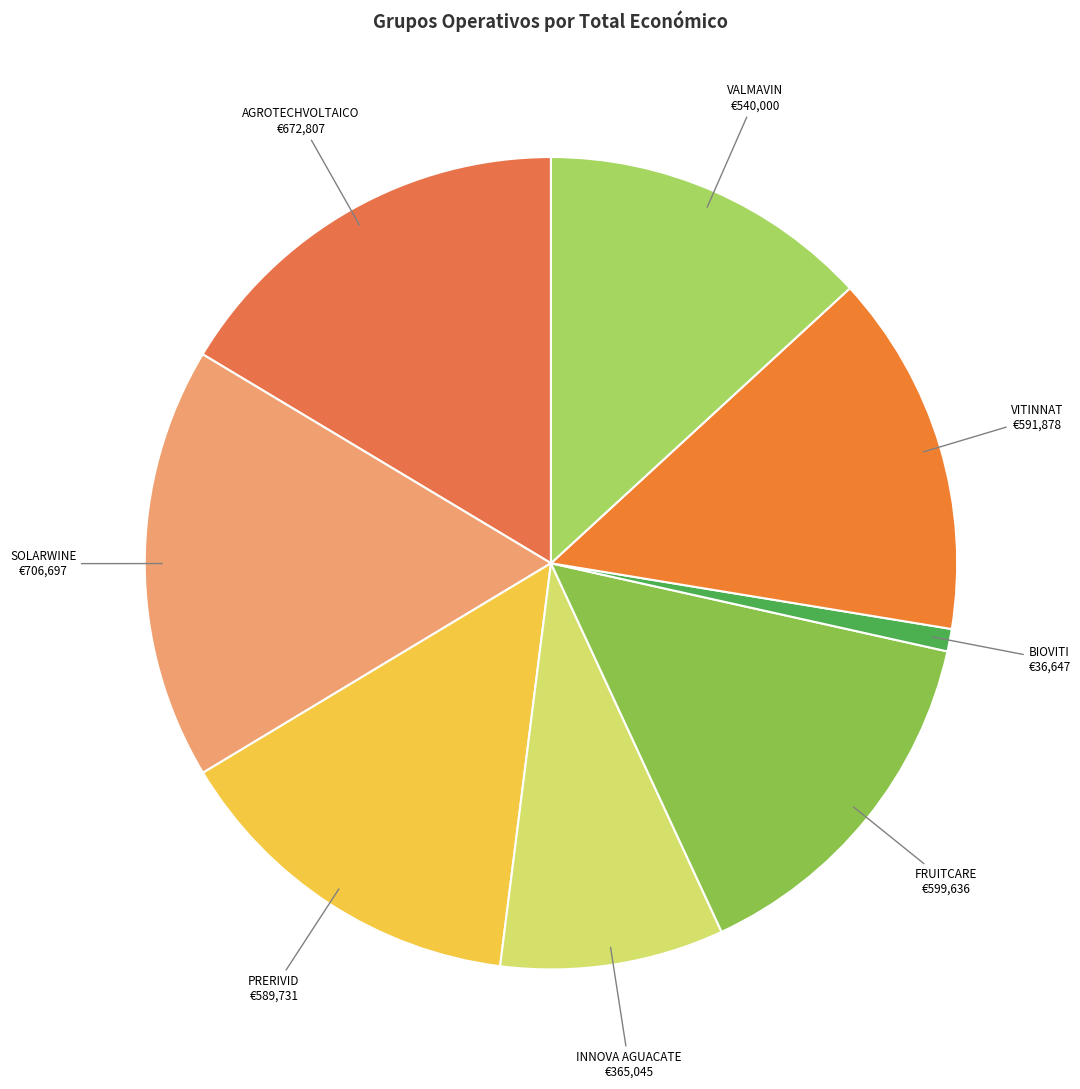

Does any single category account for the majority?

No